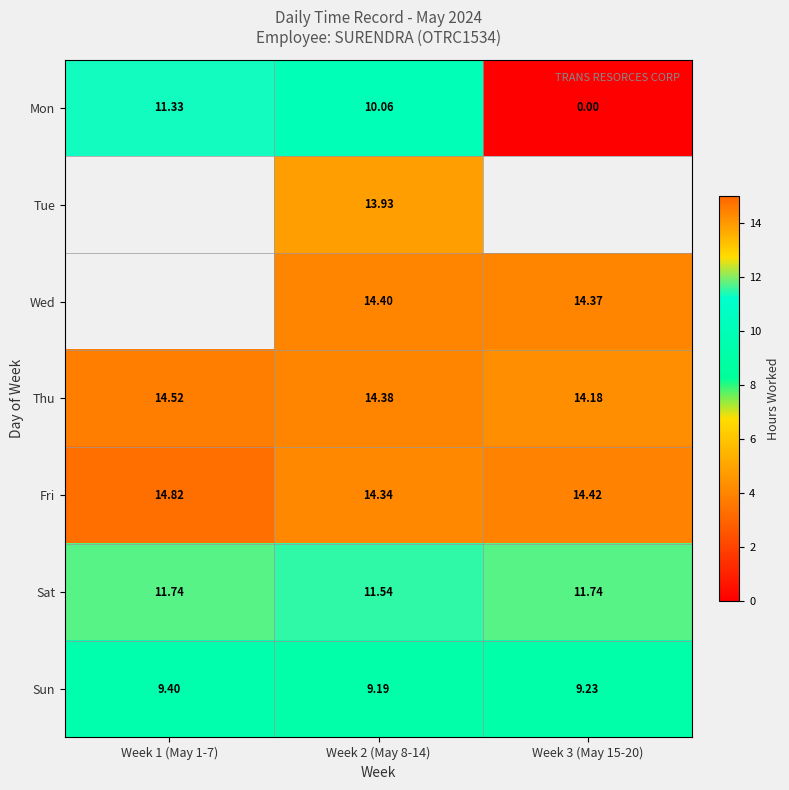

Which series has the largest total across all categories?

Fri